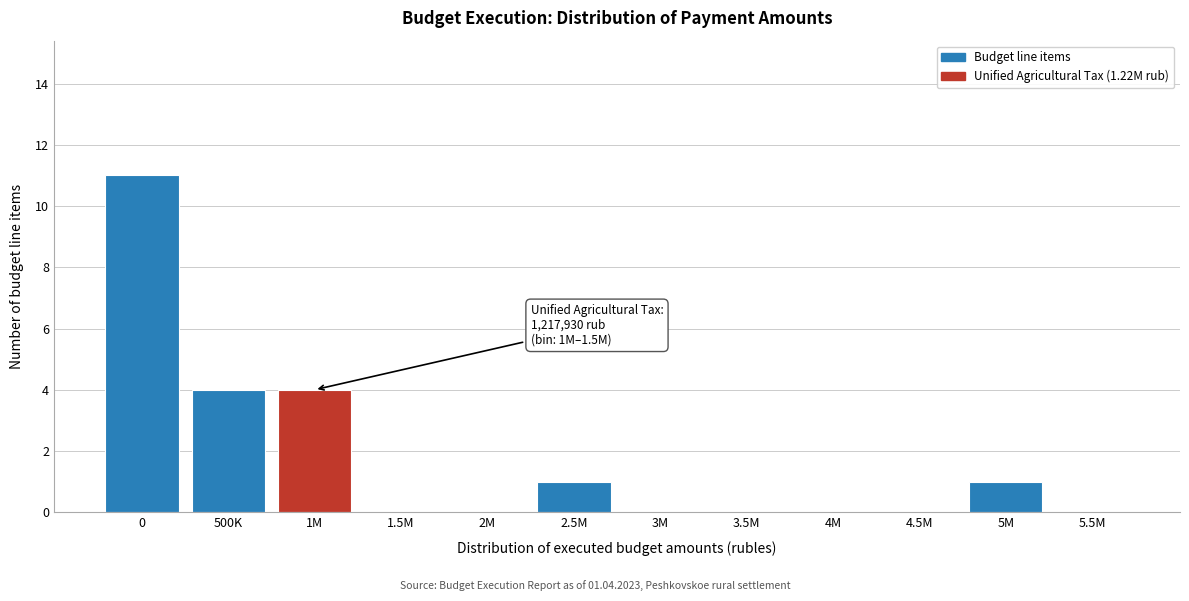

Reading right to left, list all the values displayed in this chart.

5.5M=0	5M=1	4.5M=0	4M=0	3.5M=0	3M=0	2.5M=1	2M=0	1.5M=0	1M=4	500K=4	0=11